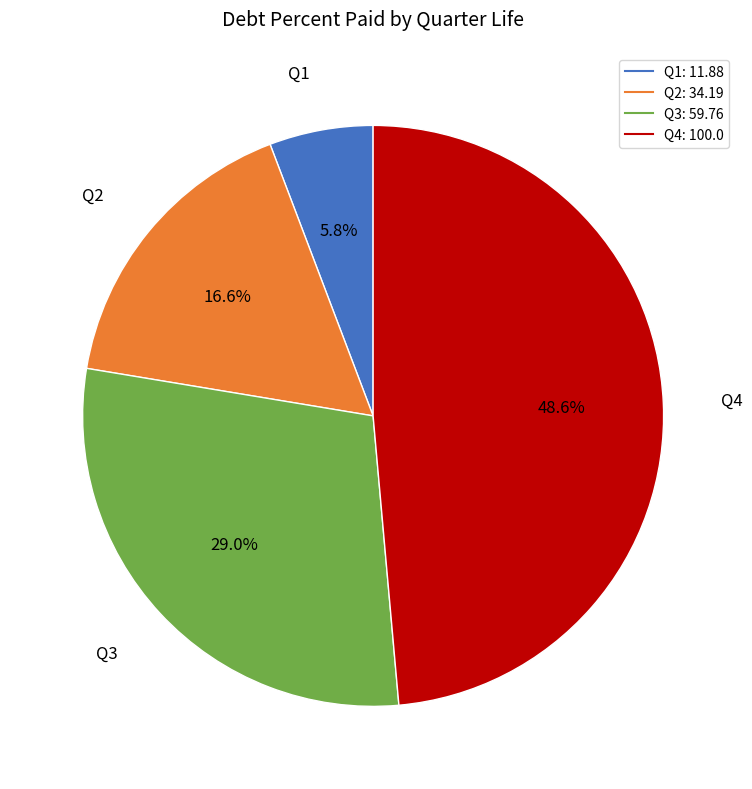

The Q1 slice represents 19% of the pie. True or false?

False